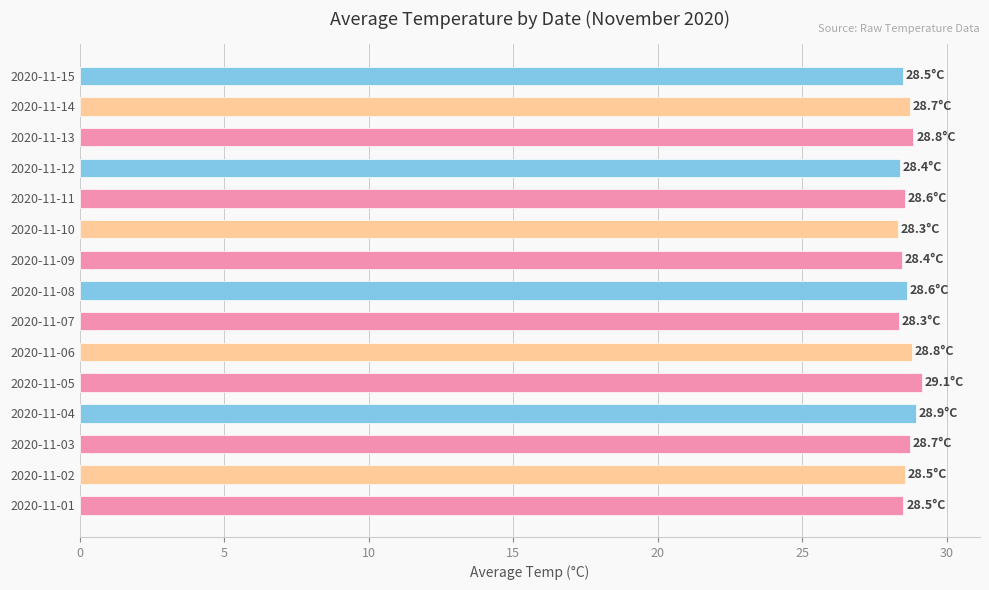

True or false: the data shows 28.4 at 2020-11-12.

True